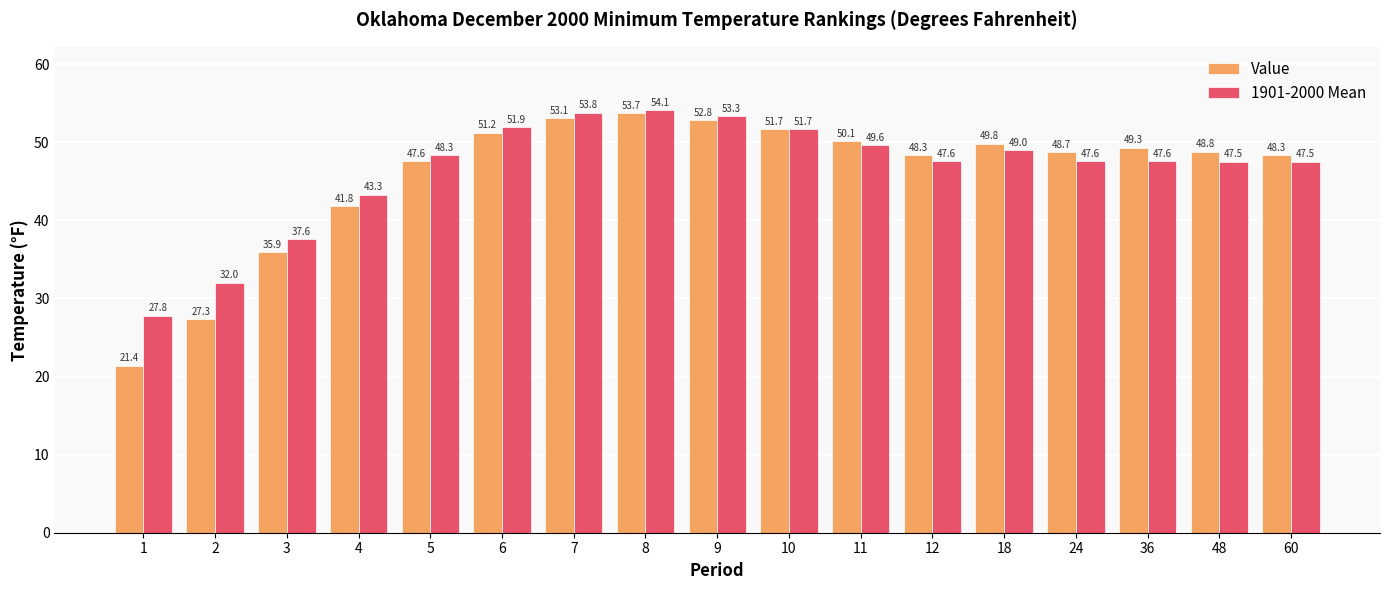

Is the value of Value at 18 greater than the value of 1901-2000 Mean at 5?

Yes